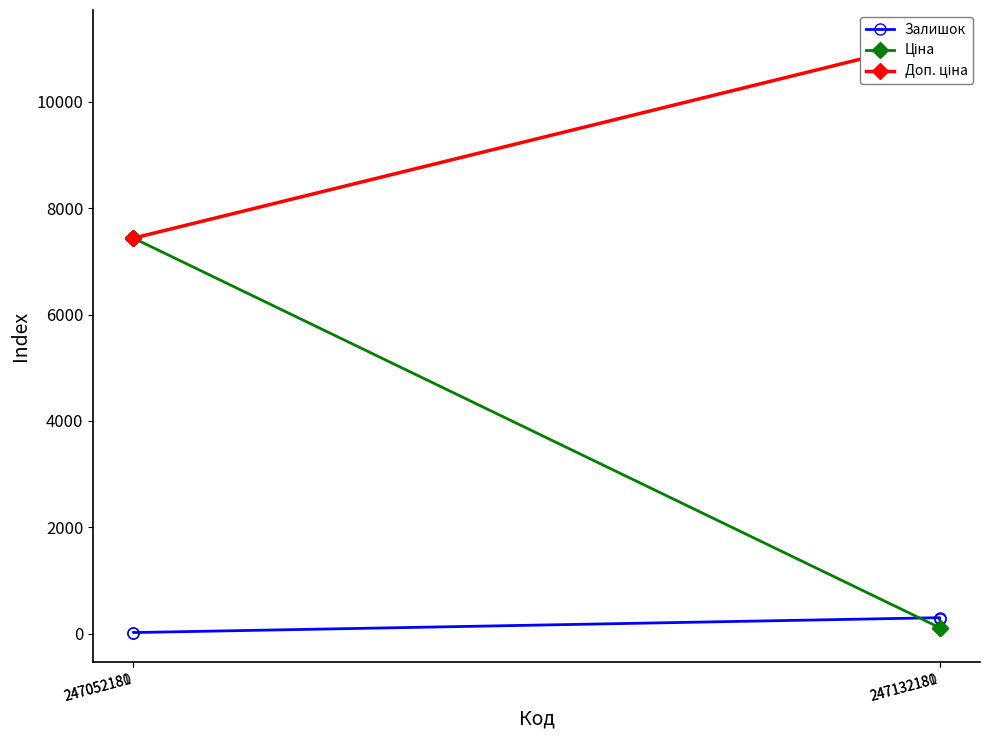

What is the value of the Ціна point at the 2nd from the left?

111.7